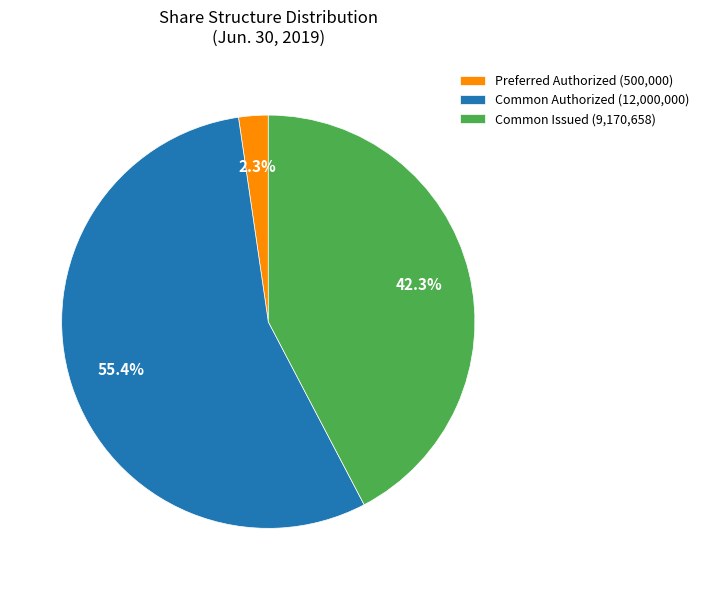

Count the number of slices in the pie.

3